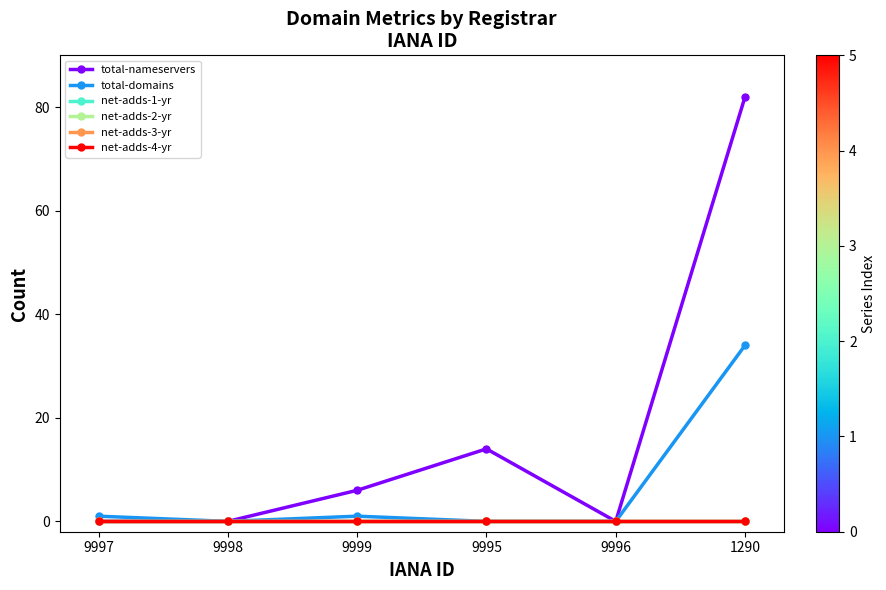

What is the label of the 6th point from the left?

1290